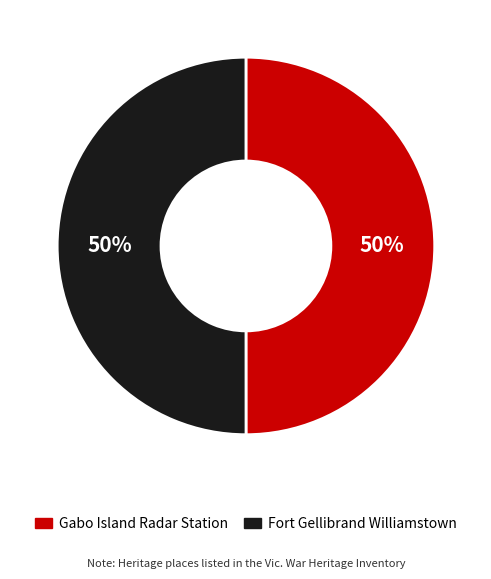

Approximately how many times larger is the value at Fort Gellibrand Williamstown compared to Gabo Island Radar Station?

1.0